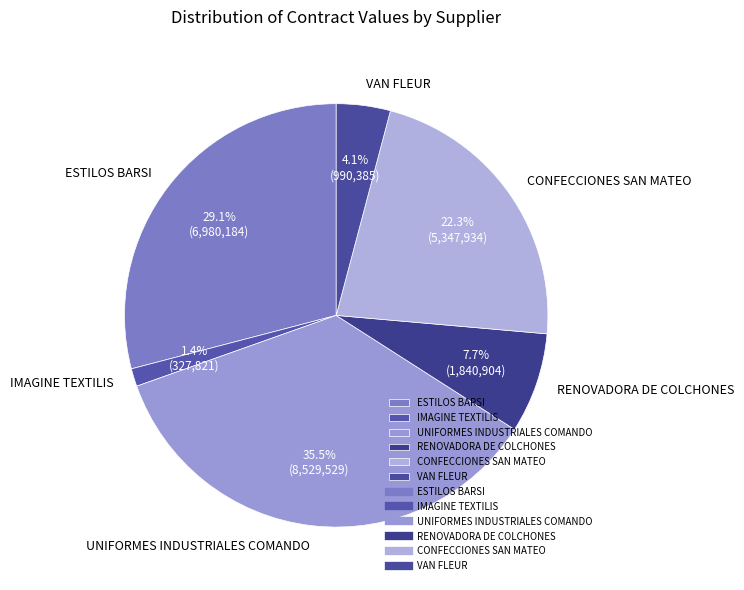

Count the number of slices in the pie.

6